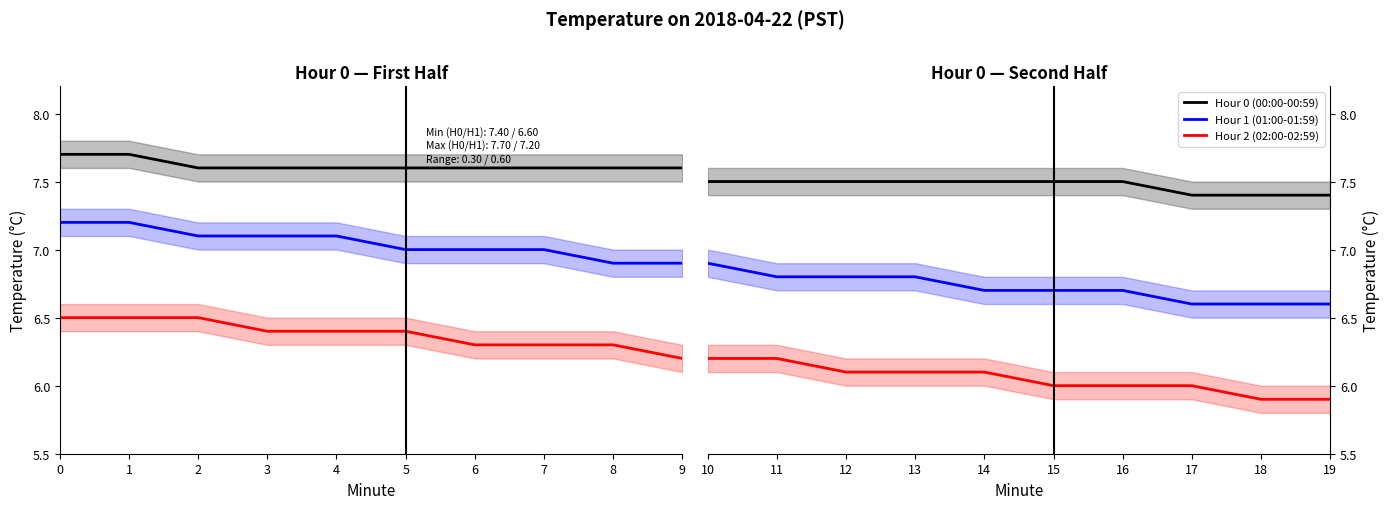

Which series has the largest total across all categories?

Hour 0 (00:00-00:59)